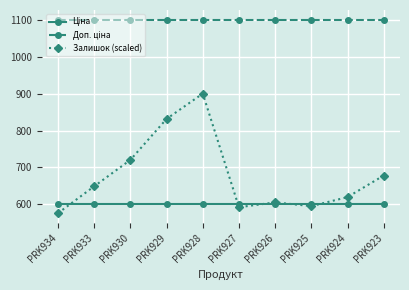

Which series changed the most between PRK934 and PRK930?

Залишок (scaled)